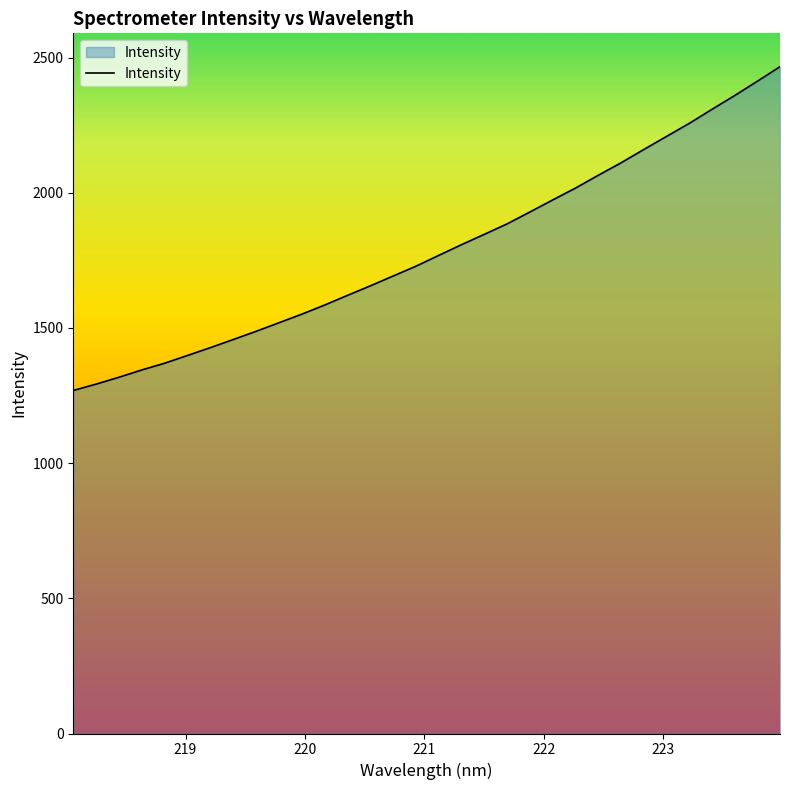

What is the difference between the maximum and minimum values?

1197.7